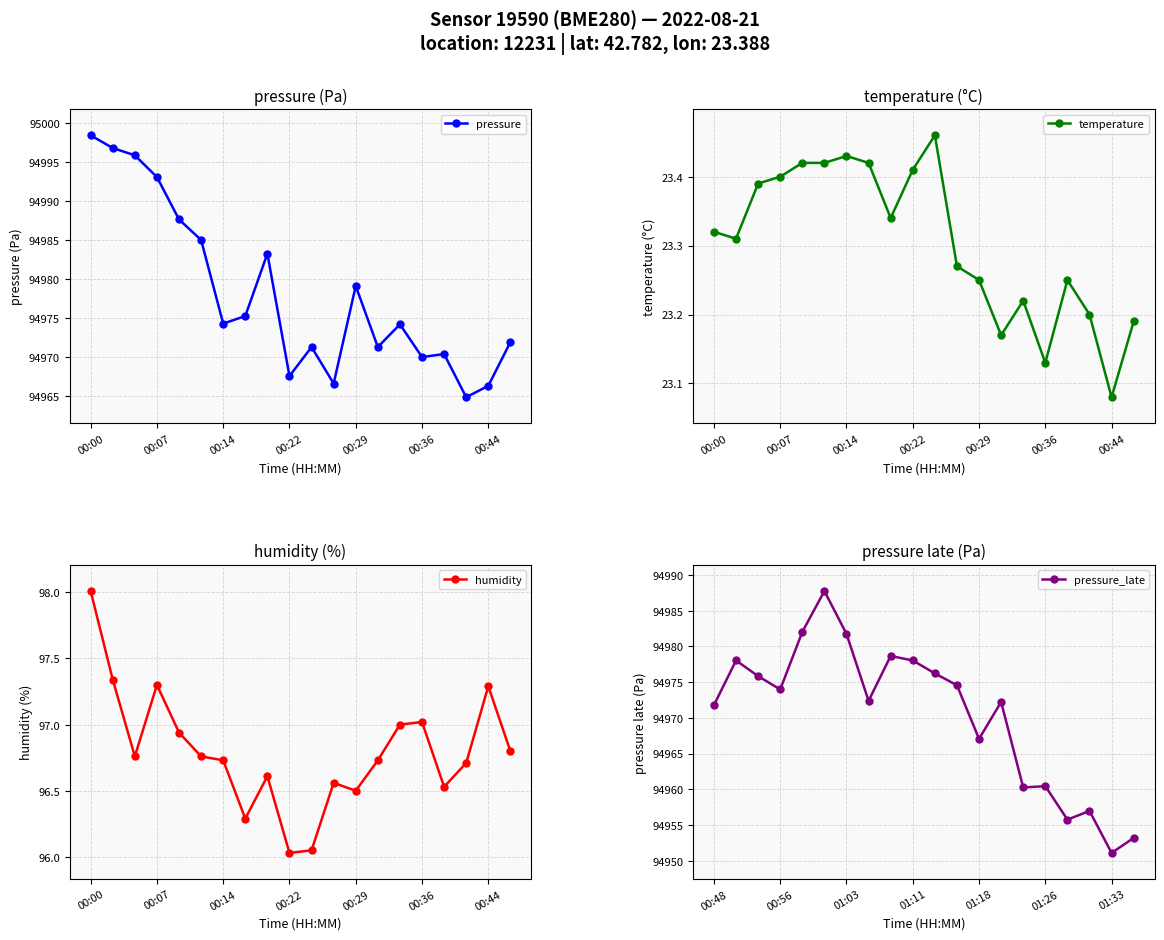

Reading left to right, transcribe all the data shown in this chart.

pressure: 94998.4	94996.8	94995.9	94993.1	94987.7	94985.0	94974.3	94975.3	94983.3	94967.6	94971.3	94966.6	94979.1	94971.3	94974.2	94970.0	94970.4	94964.9	94966.3	94971.9
temperature: 23.3	23.3	23.4	23.4	23.4	23.4	23.4	23.4	23.3	23.4	23.5	23.3	23.2	23.2	23.2	23.1	23.2	23.2	23.1	23.2
humidity: 98.0	97.3	96.8	97.3	96.9	96.8	96.7	96.3	96.6	96.0	96.0	96.6	96.5	96.7	97.0	97.0	96.5	96.7	97.3	96.8
pressure_late: 94971.8	94978.0	94975.8	94974.0	94982.0	94987.8	94981.8	94972.4	94978.7	94978.0	94976.2	94974.6	94967.1	94972.2	94960.2	94960.4	94955.8	94957.0	94951.1	94953.2